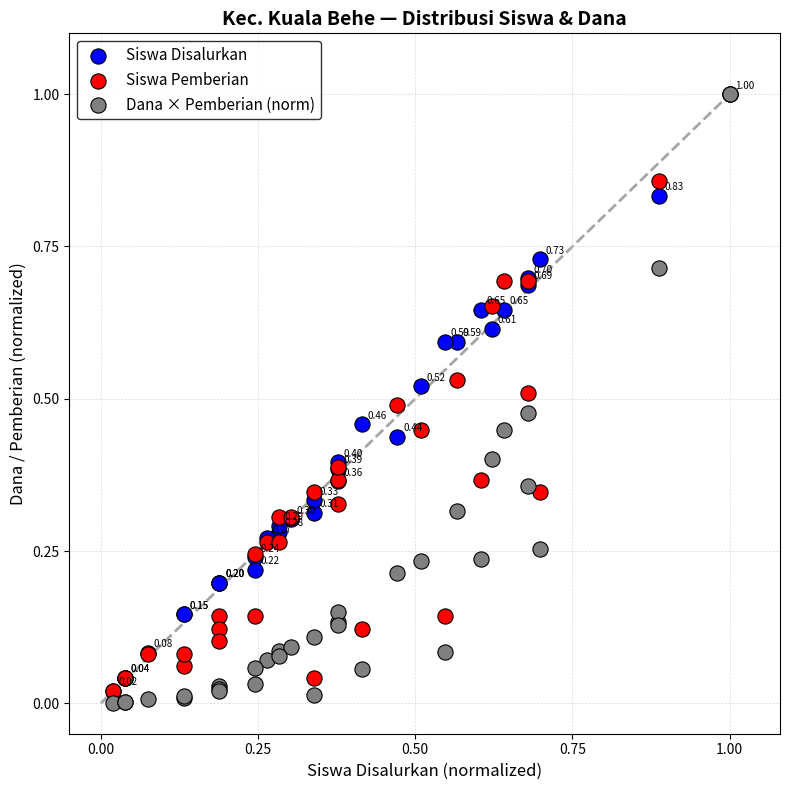

What are all the series names shown in the legend?

Siswa Disalurkan, Siswa Pemberian, Dana × Pemberian (norm)